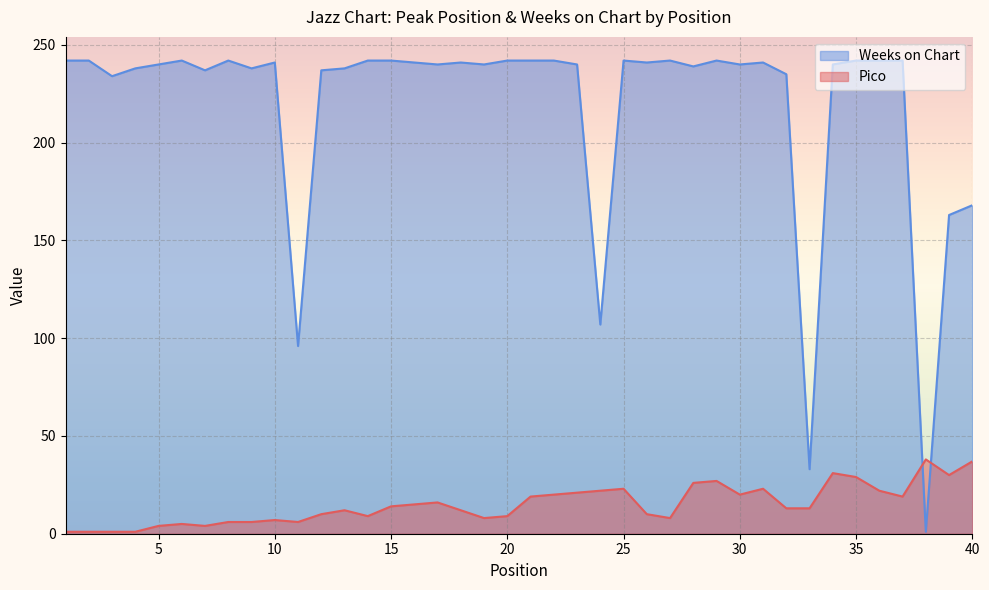

What is the lowest value of the Weeks on Chart series?

1